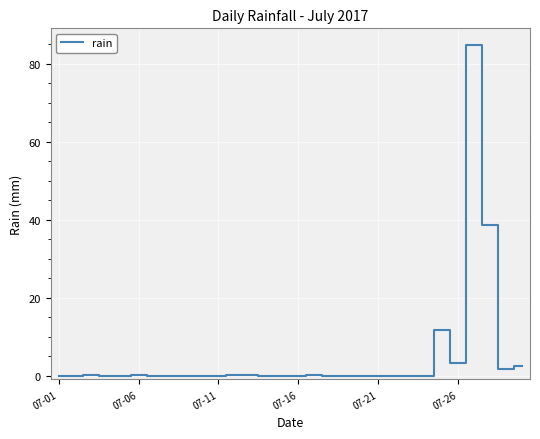

What is the greatest value displayed?

84.8